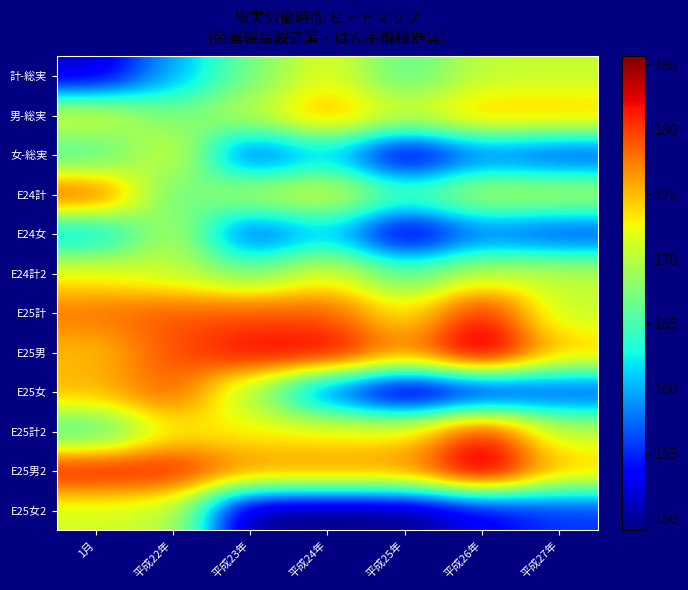

How many data points does each series have?

7